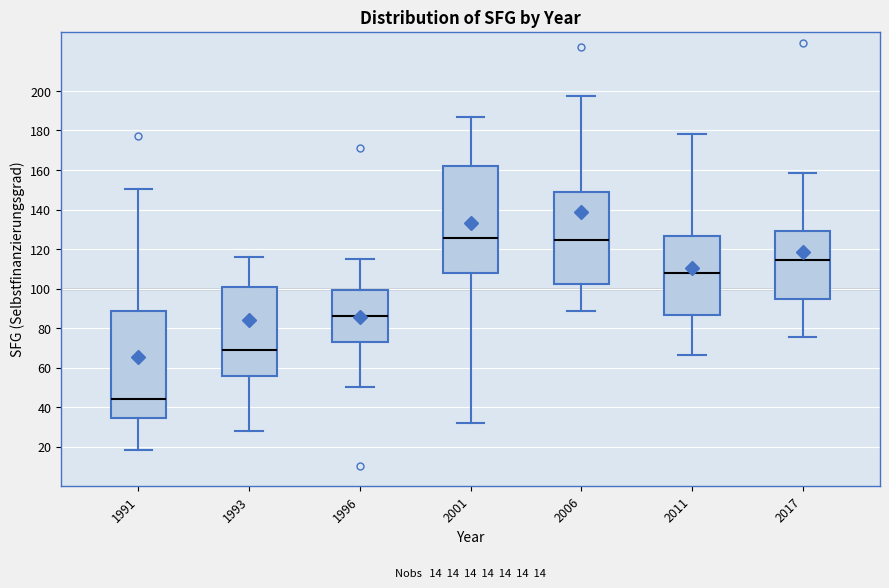

Reading left to right, read every box against the y-axis: the position of its median line, the range the box covers, and the ends of its whiskers. The values are not printed on the chart, so give them approximately, as read against the axis.

1991: median 44, box 34 to 88, whiskers 18 to 150
1993: median 70, box 56 to 100, whiskers 28 to 116
1996: median 86, box 74 to 100, whiskers 50 to 116
2001: median 126, box 108 to 162, whiskers 32 to 186
2006: median 124, box 102 to 148, whiskers 88 to 198
2011: median 108, box 86 to 126, whiskers 66 to 178
2017: median 114, box 94 to 130, whiskers 76 to 158